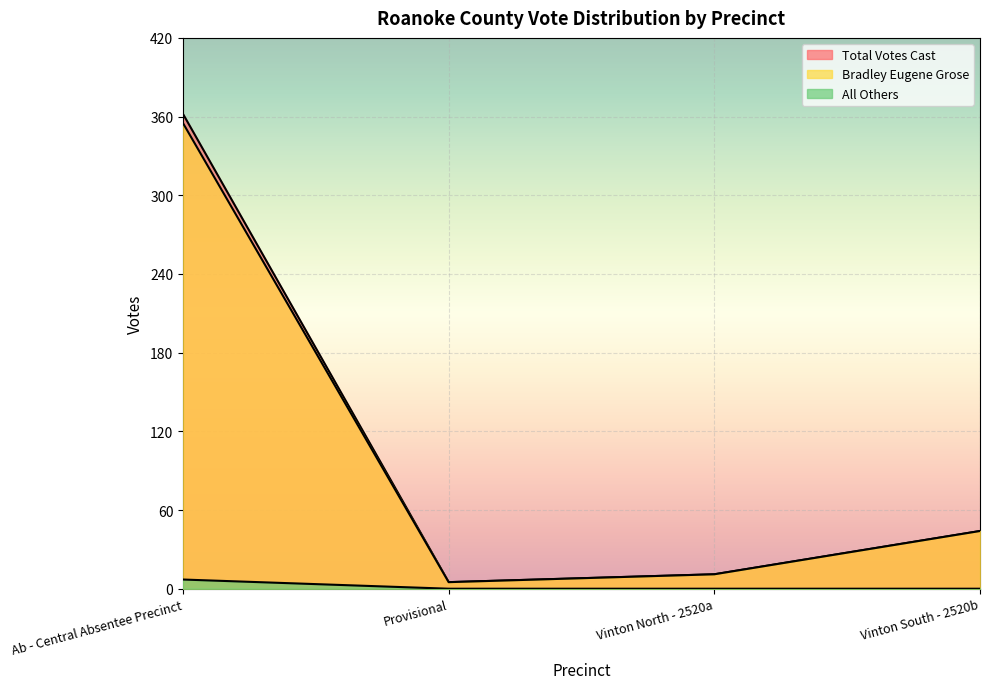

What is the value of the All Others point at the 1st from the left?

7